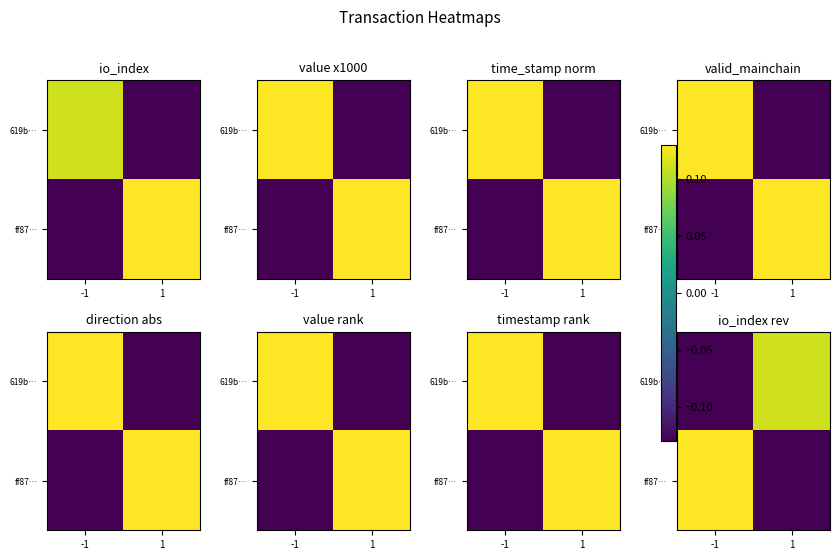

How many data points in ff87… are above 0?

1